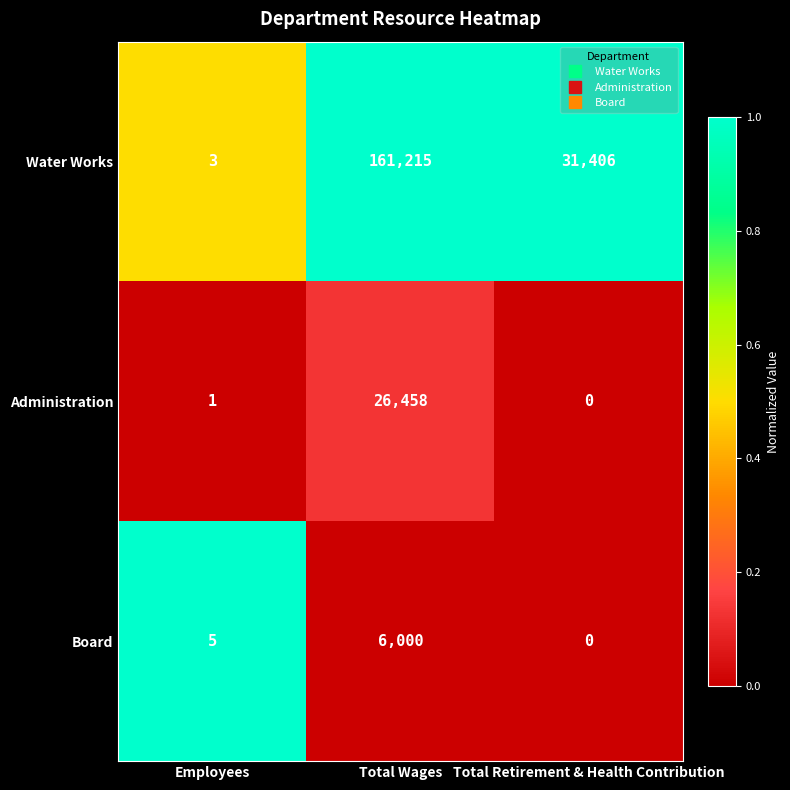

Rank the series by their maximum value, from lowest to highest.

Board, Administration, Water Works